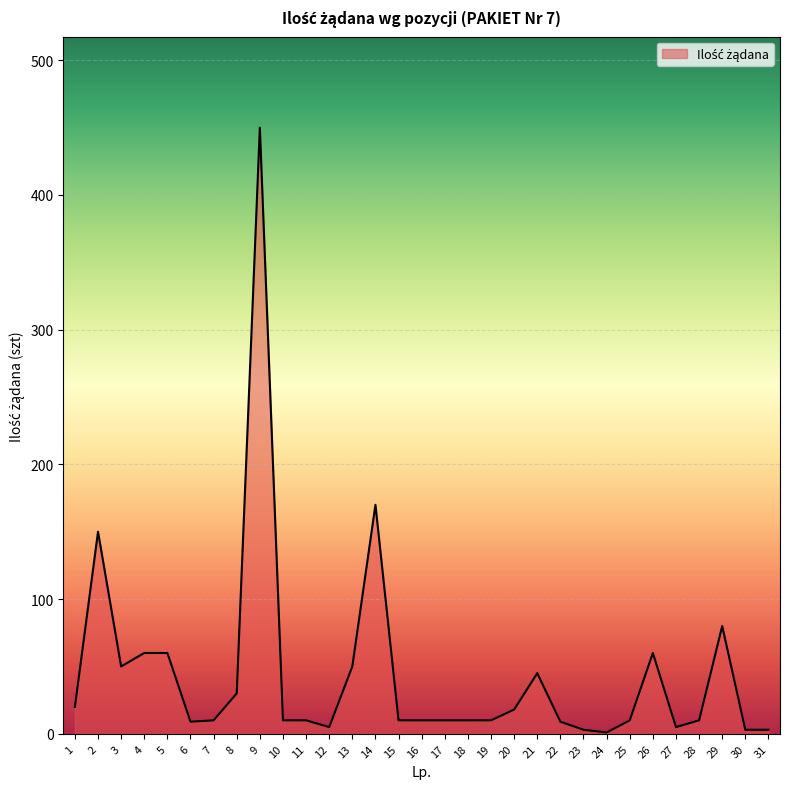

The chart shows a value of 3 at 30. True or false?

True